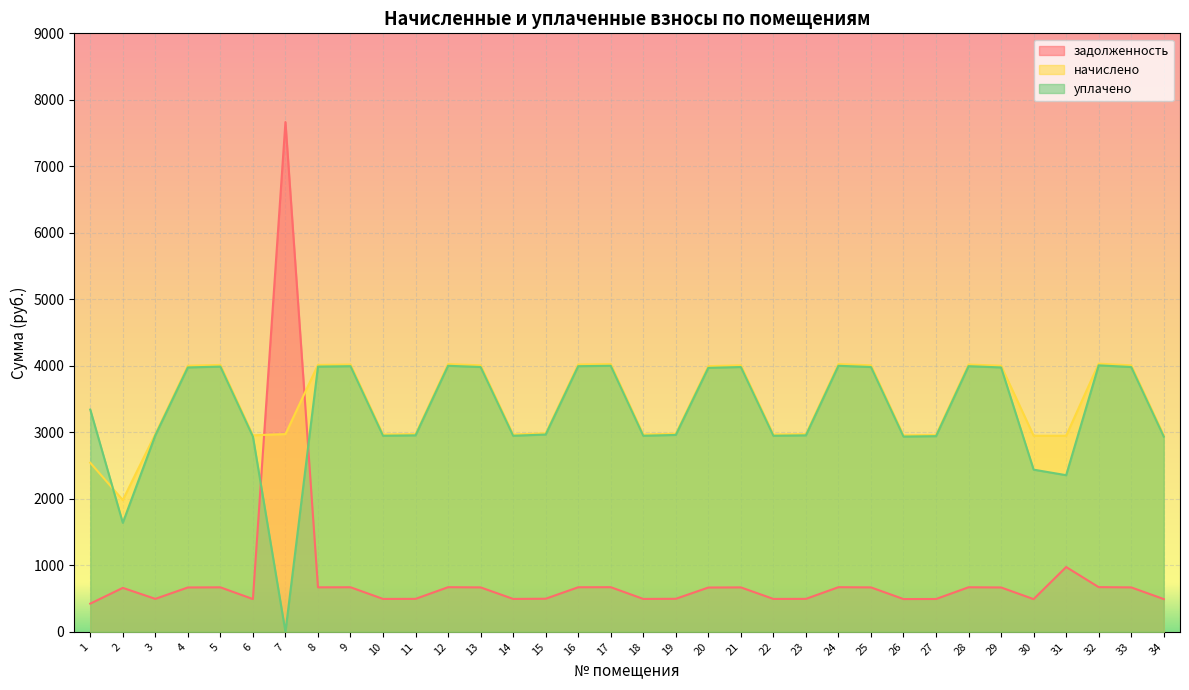

How many times do уплачено and начислено cross each other?

1